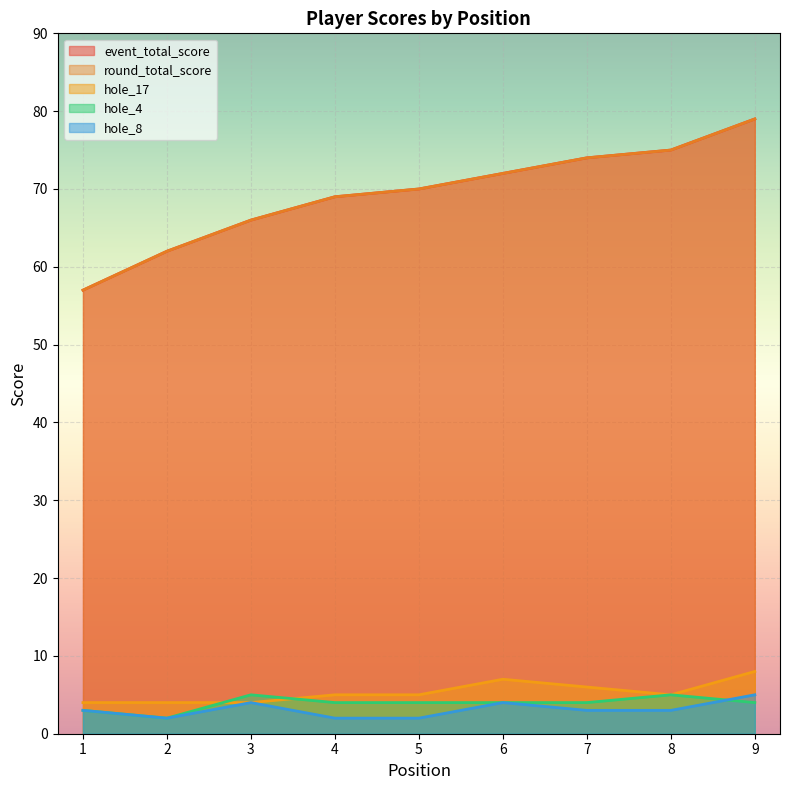

List the labels in order of round_total_score value, largest first.

9, 8, 7, 6, 5, 4, 3, 2, 1